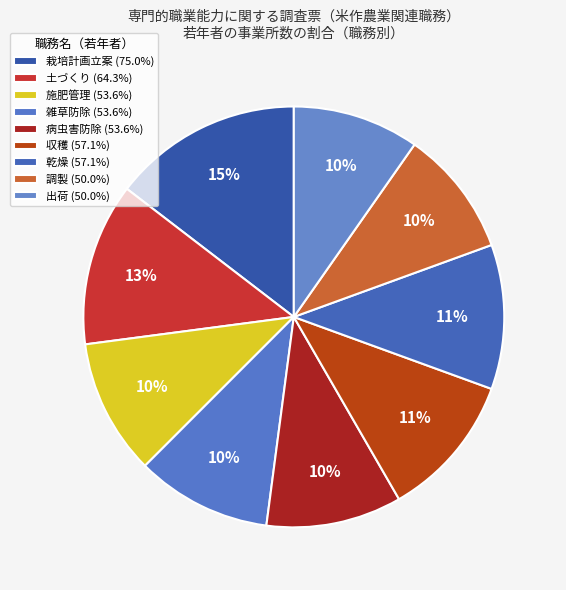

Between 乾燥 and 収穫, which is larger?

乾燥